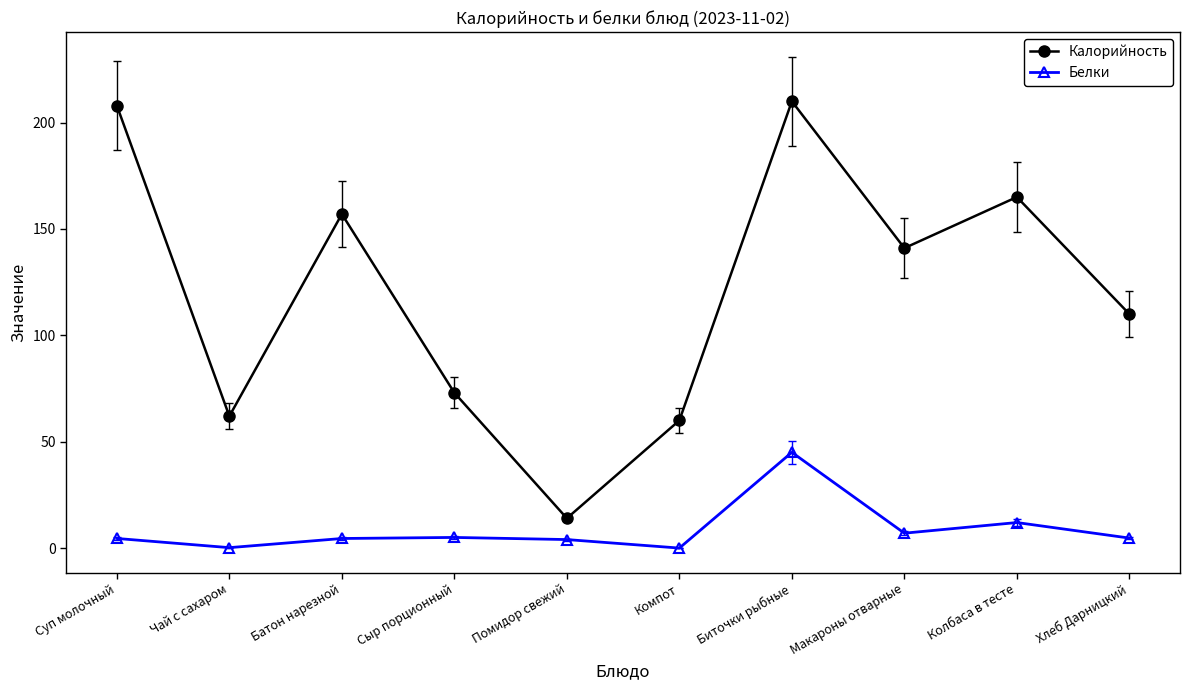

What are all the series names shown in the legend?

Калорийность, Белки